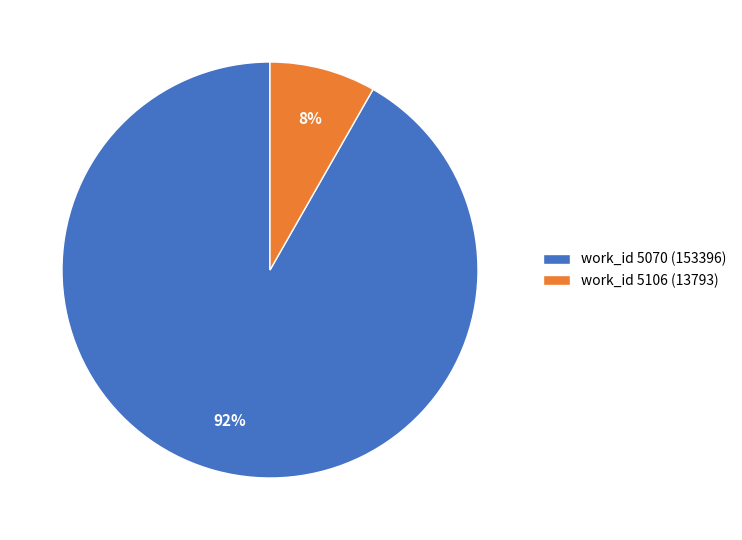

To the nearest percent, what is the difference between the largest and smallest slice percentages?

84%